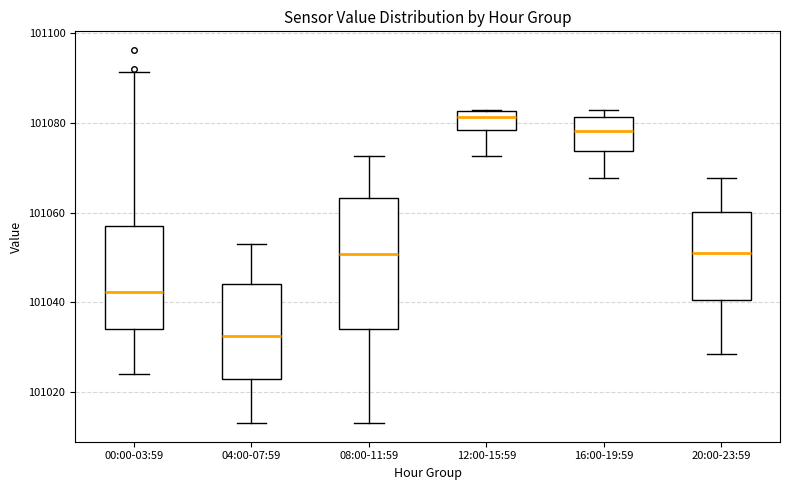

Reading left to right, transcribe this box plot: for each box, give where its median line is, the range the box spans, and where its two whiskers end, as read against the y-axis. The values are not printed on the chart, so give them approximately, as read against the axis.

00:00-03:59: median 101042, box 101034 to 101058, whiskers 101024 to 101092
04:00-07:59: median 101032, box 101024 to 101044, whiskers 101014 to 101054
08:00-11:59: median 101050, box 101034 to 101064, whiskers 101014 to 101072
12:00-15:59: median 101082 (just below the box's upper edge), box 101078 to 101082, whiskers 101072 to 101082
16:00-19:59: median 101078, box 101074 to 101082, whiskers 101068 to 101082 (just above the box's upper edge)
20:00-23:59: median 101052, box 101040 to 101060, whiskers 101028 to 101068